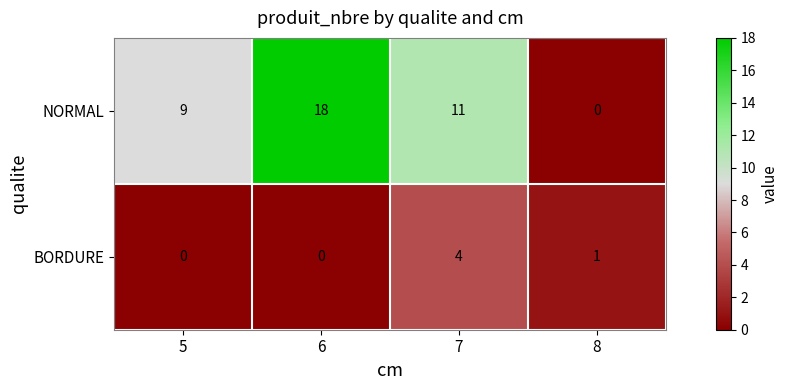

Reading left to right, extract all data points from this chart.

NORMAL: 5=9	6=18	7=11	8=0
BORDURE: 5=0	6=0	7=4	8=1